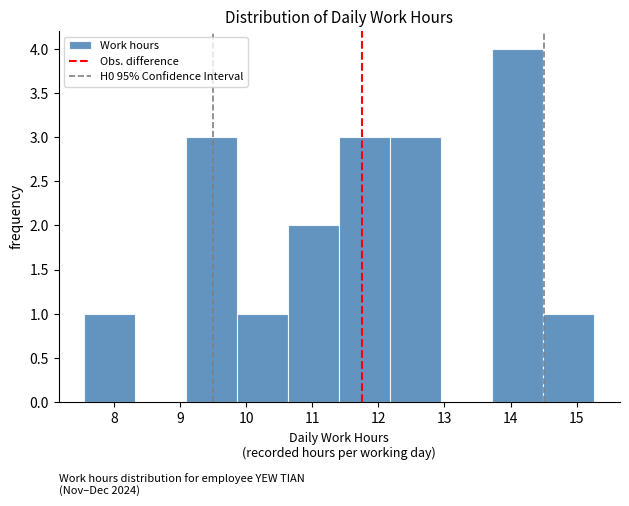

Reading left to right, transcribe this chart: for each bar, give the range it covers on the x-axis and its height. Neither the bar edges nor the heights are printed on the chart, so give them approximately, as read against the axes.

7.6 to 8.3: 1
8.3 to 9.1: 0
9.1 to 9.9: 3
9.9 to 10.6: 1
10.6 to 11.4: 2
11.4 to 12.2: 3
12.2 to 13.0: 3
13.0 to 13.7: 0
13.7 to 14.5: 4
14.5 to 15.3: 1